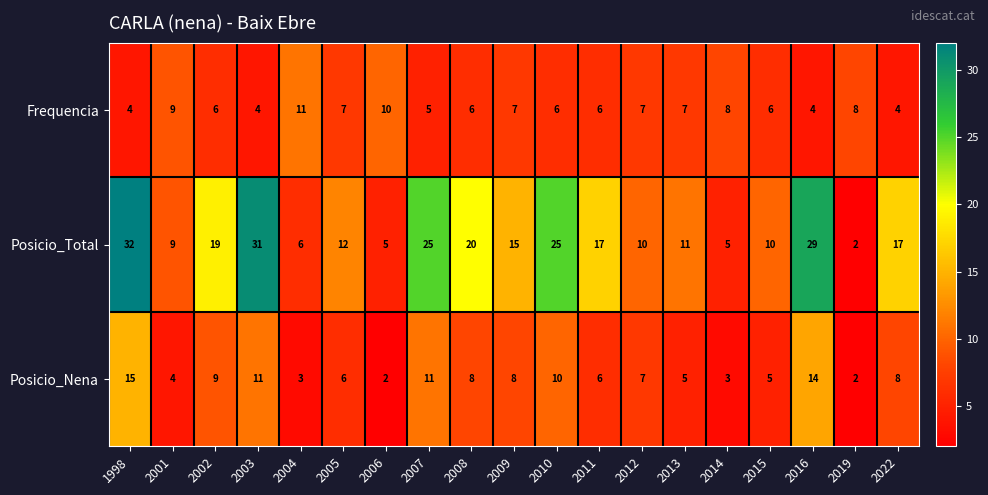

Read the Posicio_Total value at 2012.

10